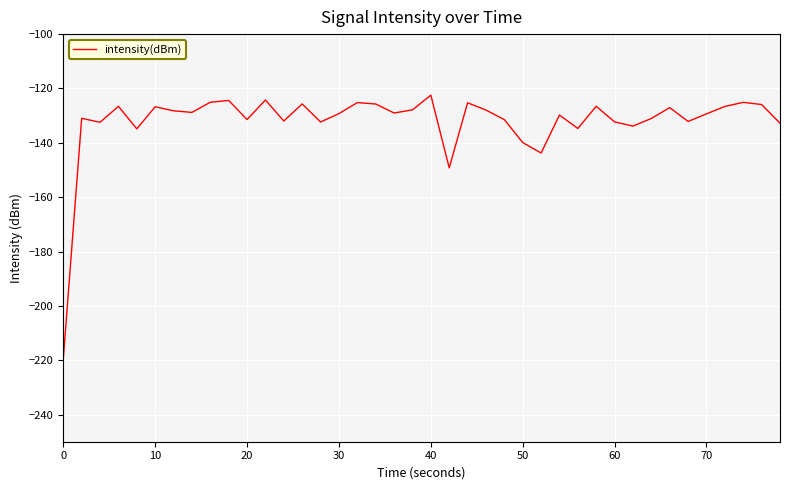

Count the number of data series in this chart.

1